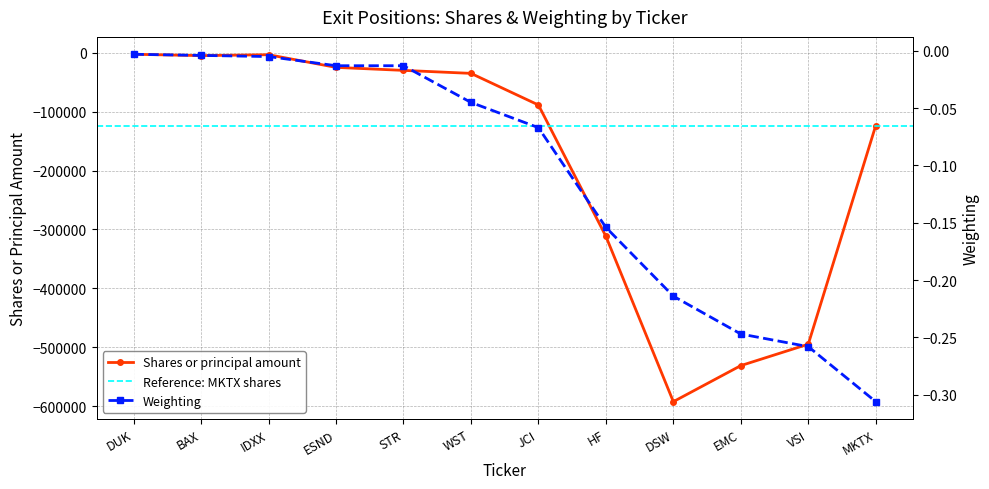

Rank the series by their average value, from lowest to highest.

Shares or principal amount, Weighting